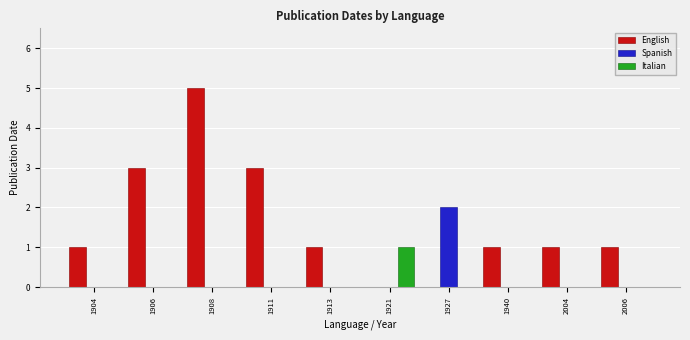

Are the bars grouped side by side (vs. stacked)?

Yes